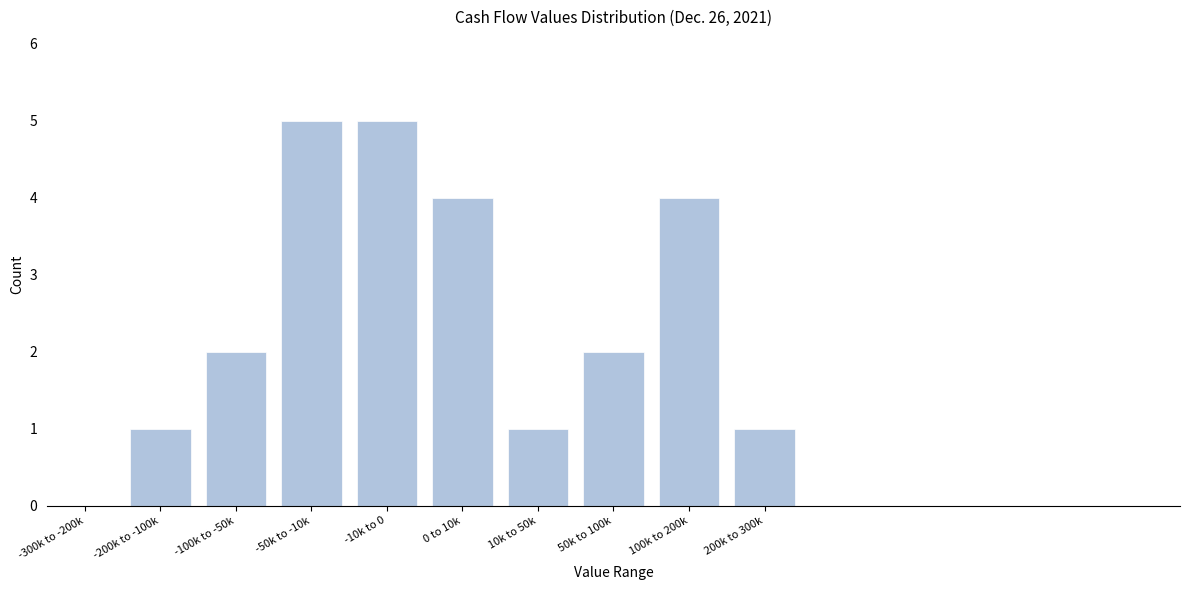

Reading left to right, list all the values displayed in this chart.

-300k to -200k=0	-200k to -100k=1	-100k to -50k=2	-50k to -10k=5	-10k to 0=5	0 to 10k=4	10k to 50k=1	50k to 100k=2	100k to 200k=4	200k to 300k=1